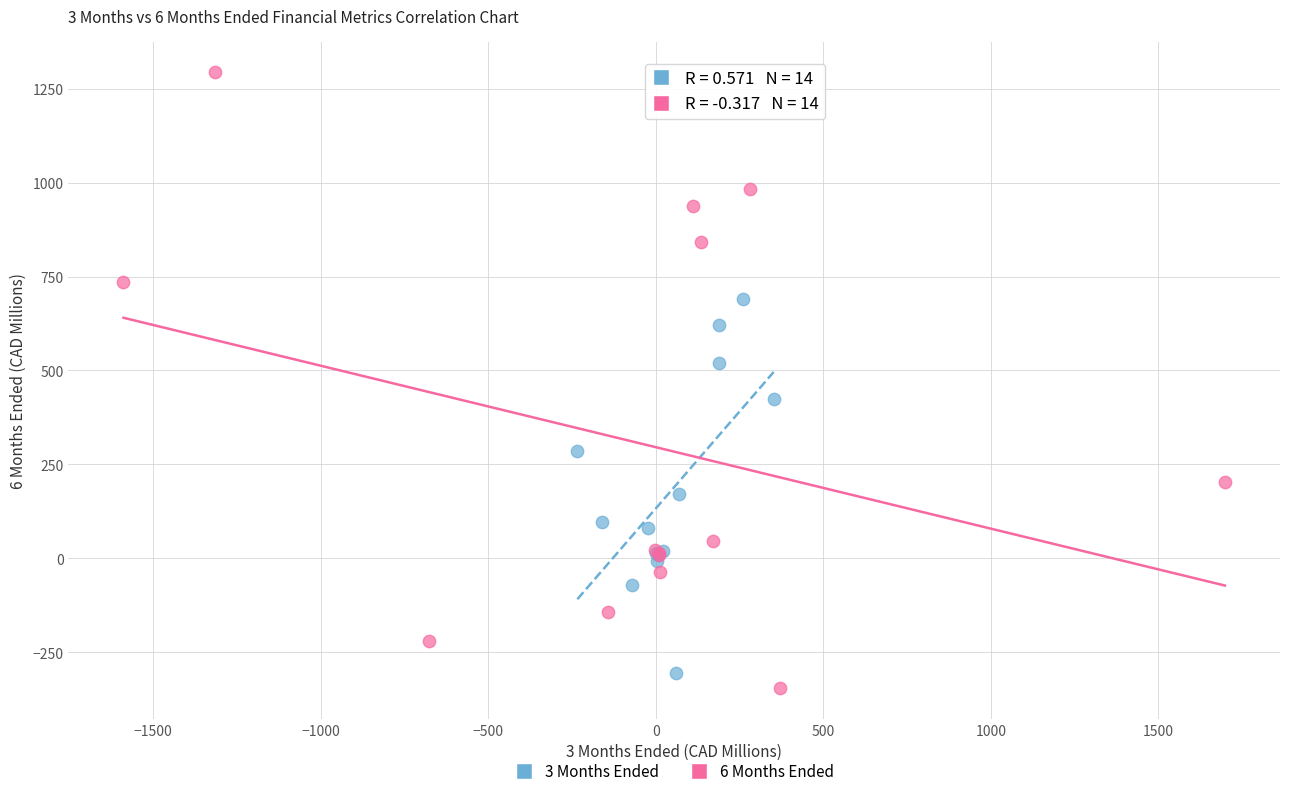

Which series contains the highest Y value?

6 Months Ended